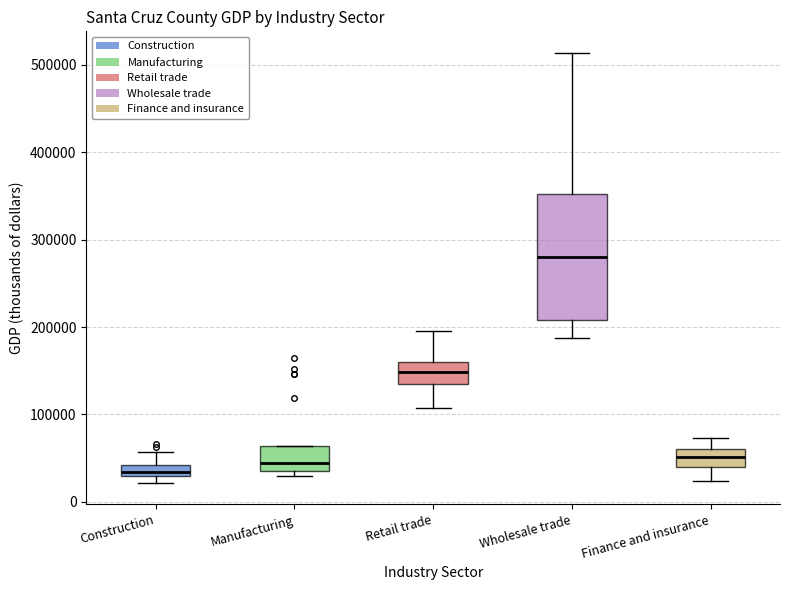

Where does the median line of the box for Wholesale trade sit on the y-axis? The values are not printed on the chart, so give them approximately, as read against the axis.

280000